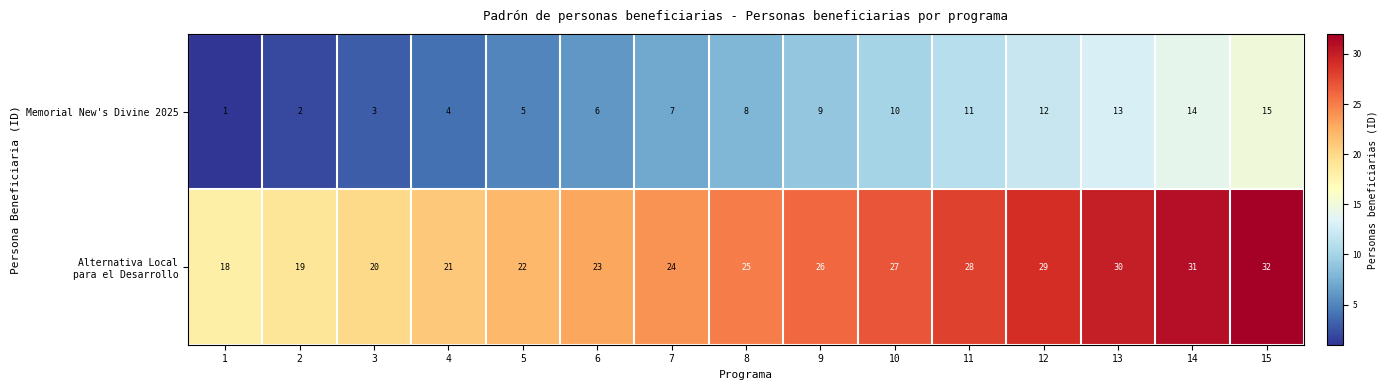

At which label is Memorial New's Divine 2025 closest to 8?

8